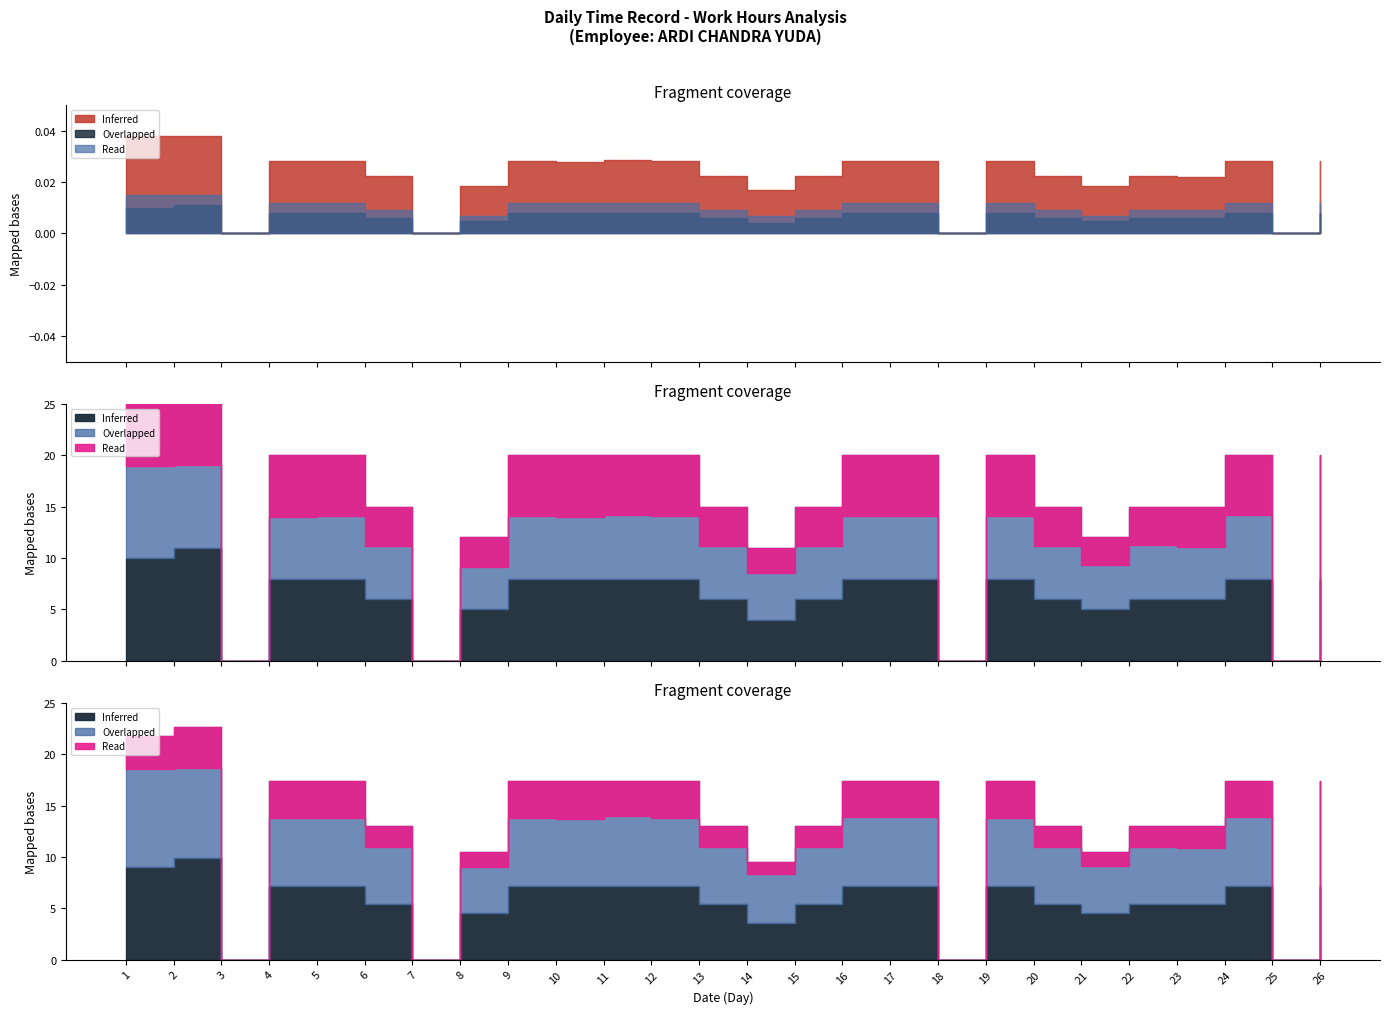

True or false: Overlapped and Read cross at least once.

False